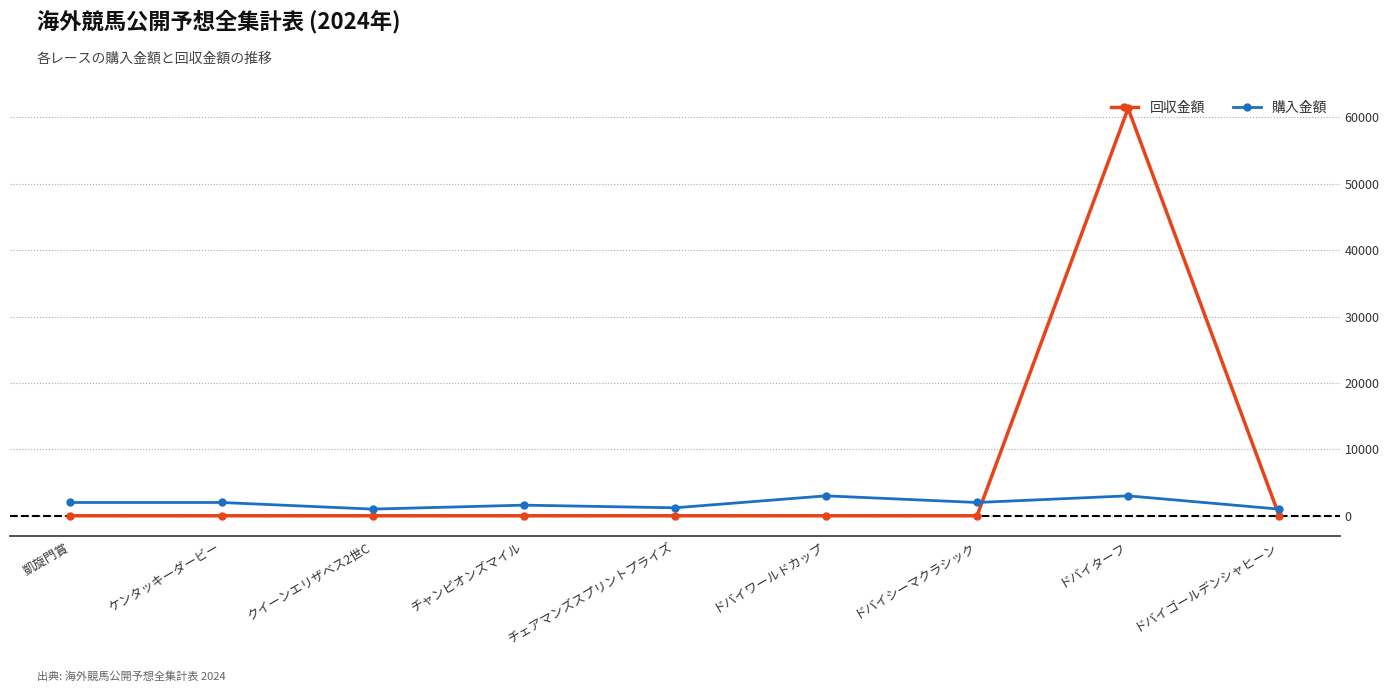

Is it true that 購入金額 equals 3000 at ドバイワールドカップ?

True